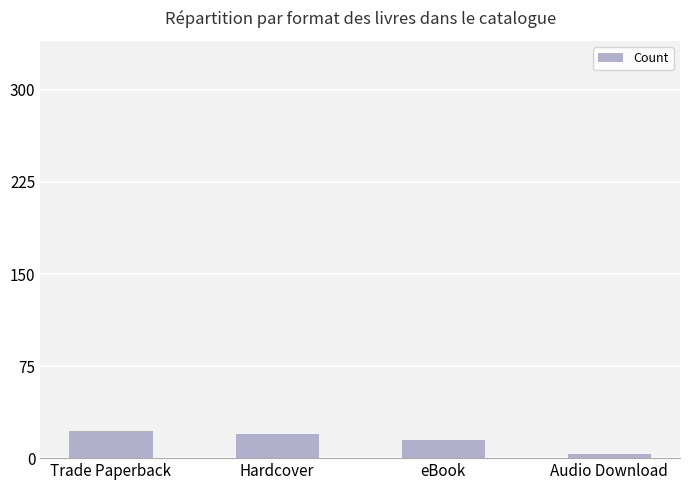

Reading left to right, extract all data points from this chart.

22	20	15	3